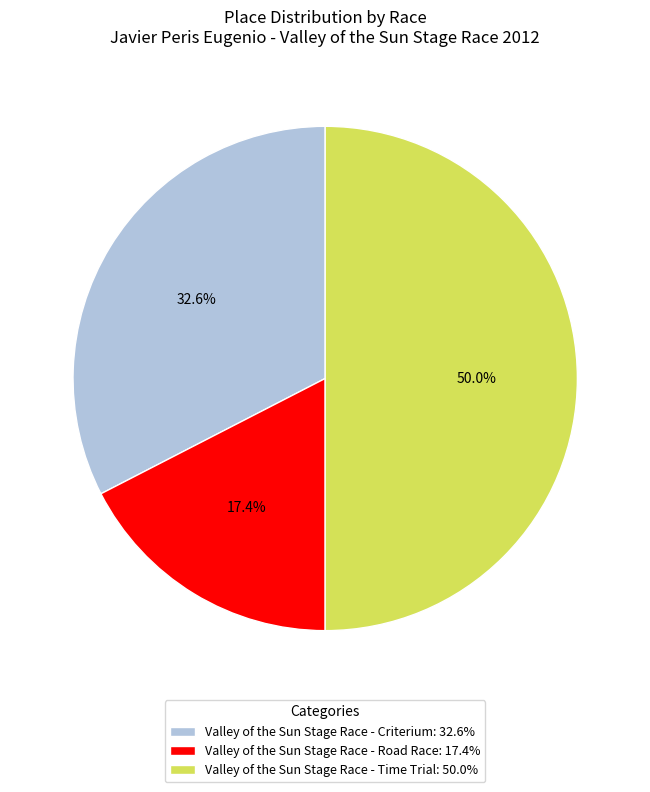

Is Valley of the Sun Stage Race - Road Race the majority of the pie?

No